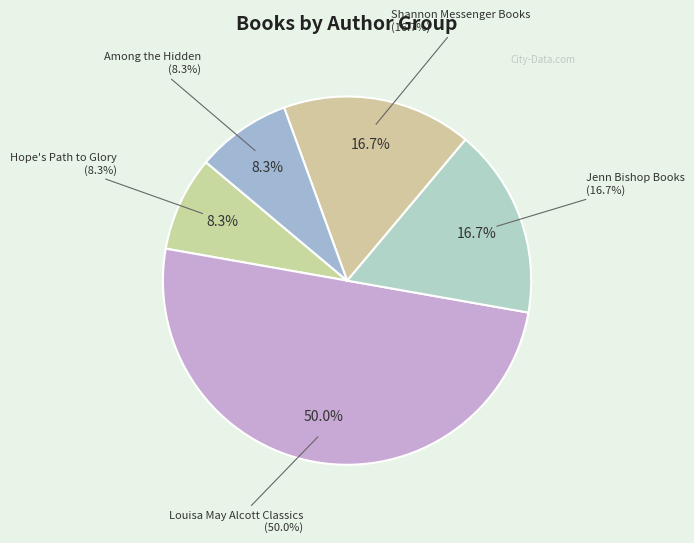

Rank the categories by value from lowest to highest.

Hope's Path to Glory, Among the Hidden, Jenn Bishop Books, Shannon Messenger Books, Louisa May Alcott Classics